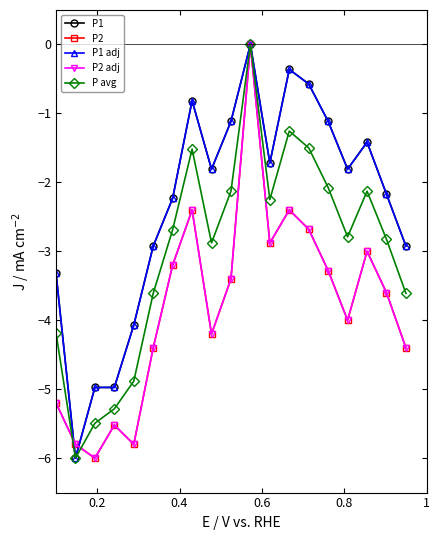

Reading right to left, extract all data points from this chart.

P1: -2.9	-2.2	-1.4	-1.8	-1.1	-0.6	-0.4	-1.7	0.0	-1.1	-1.8	-0.8	-2.2	-2.9	-4.1	-5.0	-5.0	-6.0	-3.3
P2: -4.4	-3.6	-3.0	-4.0	-3.3	-2.7	-2.4	-2.9	0.0	-3.4	-4.2	-2.4	-3.2	-4.4	-5.8	-5.5	-6.0	-5.8	-5.2
P1 adj: -2.9	-2.2	-1.4	-1.8	-1.1	-0.6	-0.4	-1.7	0.0	-1.1	-1.8	-0.8	-2.2	-2.9	-4.1	-5.0	-5.0	-6.0	-3.3
P2 adj: -4.4	-3.6	-3.0	-4.0	-3.3	-2.7	-2.4	-2.9	0.0	-3.4	-4.2	-2.4	-3.2	-4.4	-5.8	-5.5	-6.0	-5.8	-5.2
P avg: -3.6	-2.8	-2.1	-2.8	-2.1	-1.5	-1.3	-2.2	0.0	-2.1	-2.9	-1.5	-2.7	-3.6	-4.9	-5.3	-5.5	-6.0	-4.2